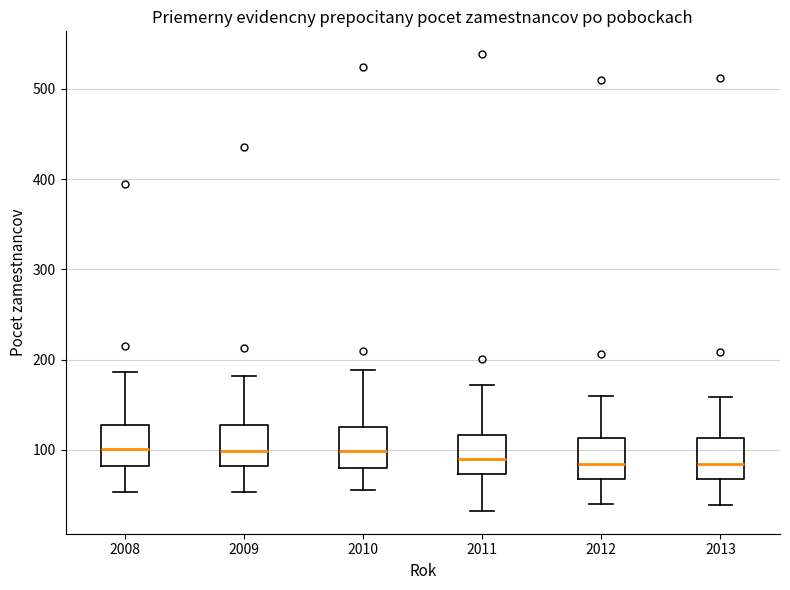

Reading left to right, read every box against the y-axis: the position of its median line, the range the box covers, and the ends of its whiskers. The values are not printed on the chart, so give them approximately, as read against the axis.

2008: median 100, box 80 to 130, whiskers 50 to 190
2009: median 100, box 80 to 130, whiskers 50 to 180
2010: median 100, box 80 to 130, whiskers 60 to 190
2011: median 90, box 70 to 120, whiskers 30 to 170
2012: median 80, box 70 to 110, whiskers 40 to 160
2013: median 80, box 70 to 110, whiskers 40 to 160